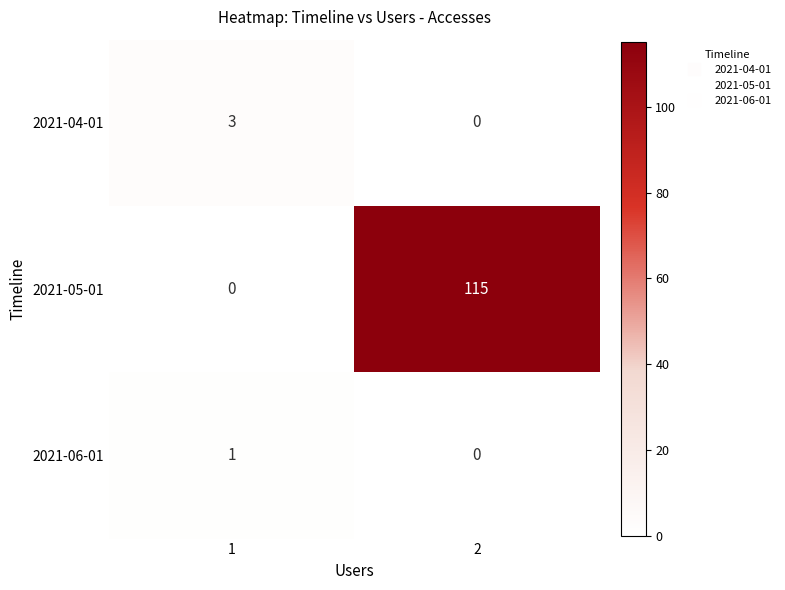

Reading left to right, list all the values displayed in this chart.

2021-04-01: 3	0
2021-05-01: 0	115
2021-06-01: 1	0